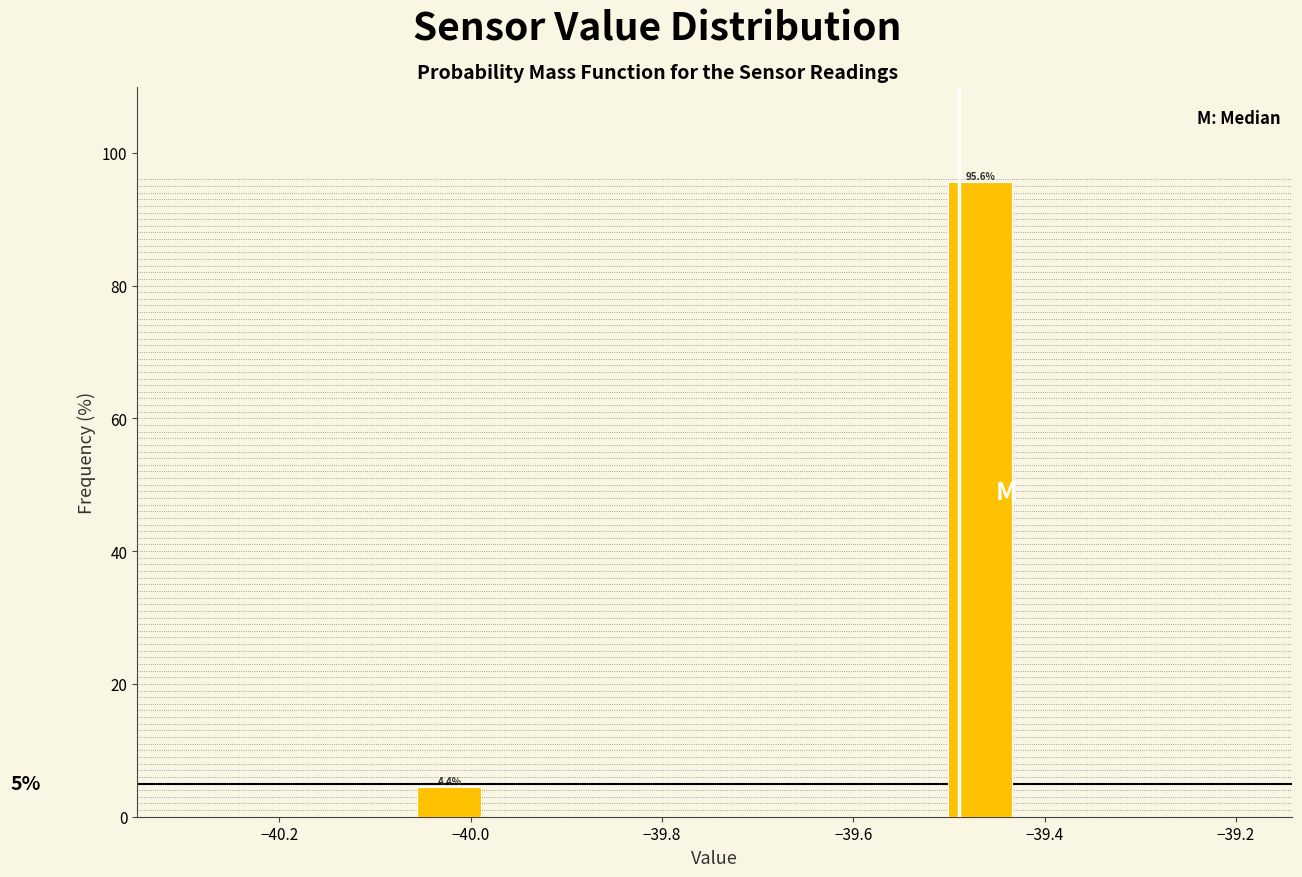

Around what value on the x-axis is the tallest bar? Give the approximate position of its centre, as read against the axis.

-39.46